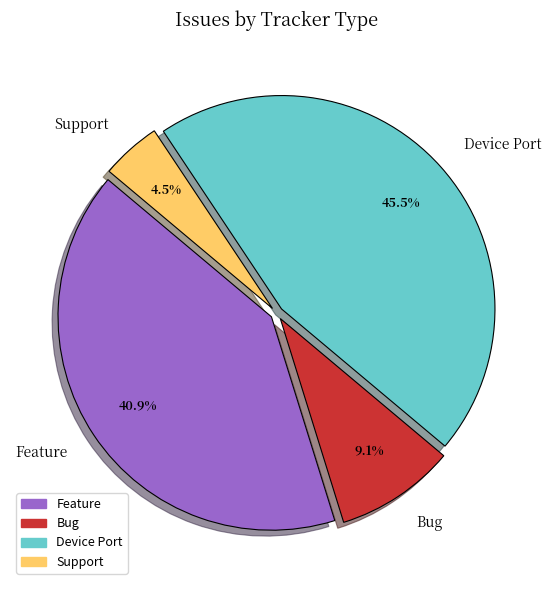

Does Bug represent more than half of the total?

No